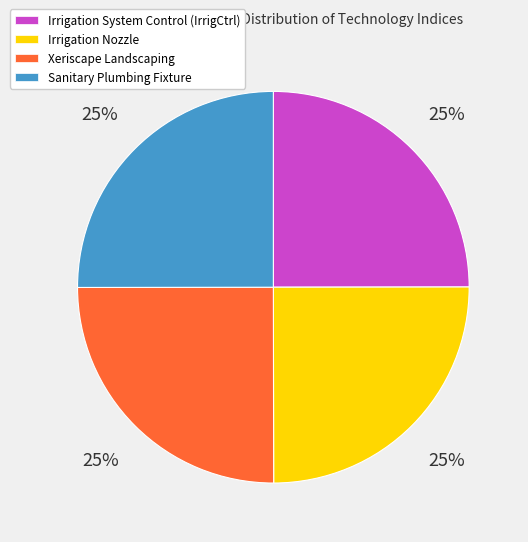

Is there any slice that represents more than half of the pie?

No